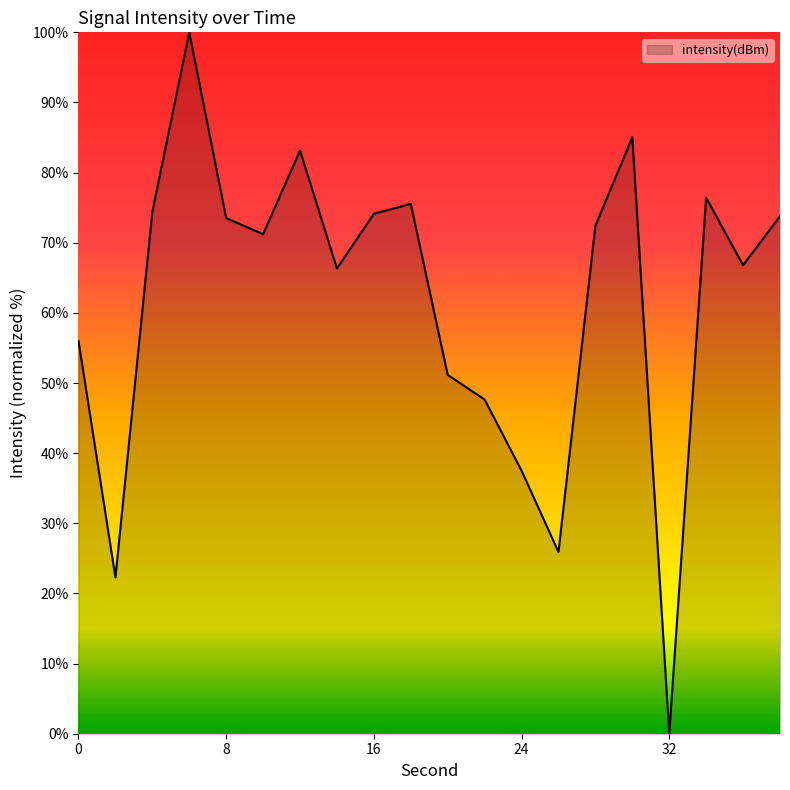

What is the greatest value displayed?

100.0